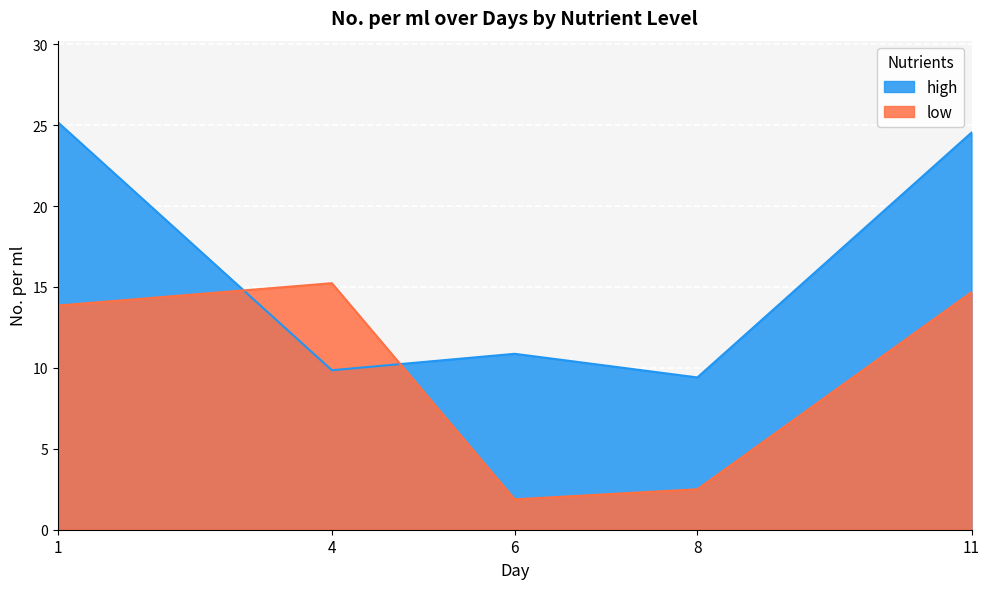

What is the smallest value displayed?

1.9